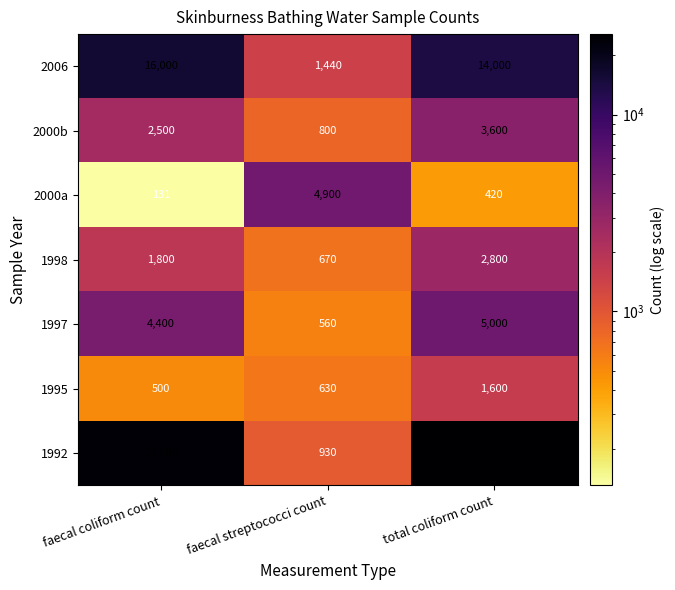

Reading right to left, list all the values displayed in this chart.

2006: total coliform count=14000	faecal streptococci count=1440	faecal coliform count=16000
2000b: total coliform count=3600	faecal streptococci count=800	faecal coliform count=2500
2000a: total coliform count=420	faecal streptococci count=4900	faecal coliform count=131
1998: total coliform count=2800	faecal streptococci count=670	faecal coliform count=1800
1997: total coliform count=5000	faecal streptococci count=560	faecal coliform count=4400
1995: total coliform count=1600	faecal streptococci count=630	faecal coliform count=500
1992: total coliform count=25600	faecal streptococci count=930	faecal coliform count=23800